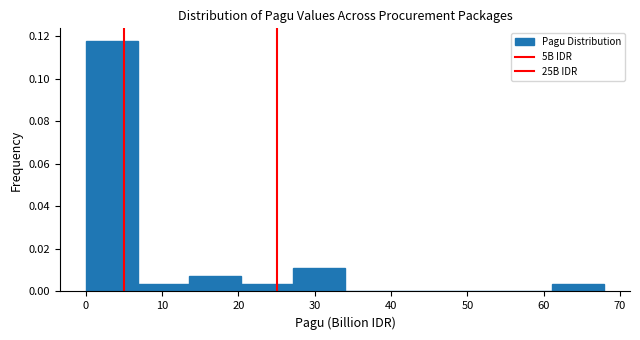

Over which range of the x-axis is the bar tallest?

0 to 7